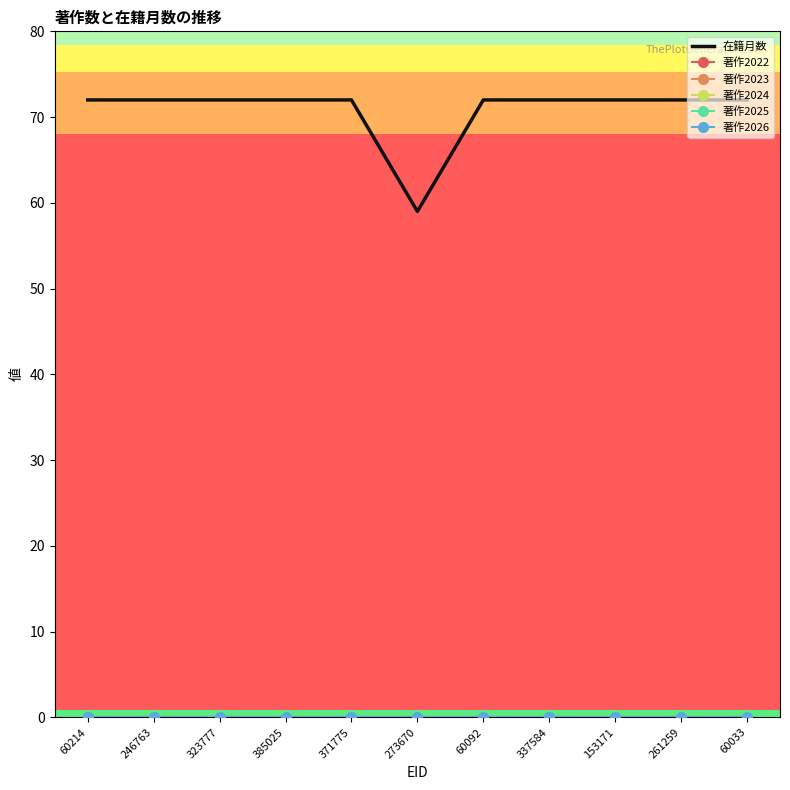

Which series has the largest total across all categories?

在籍月数